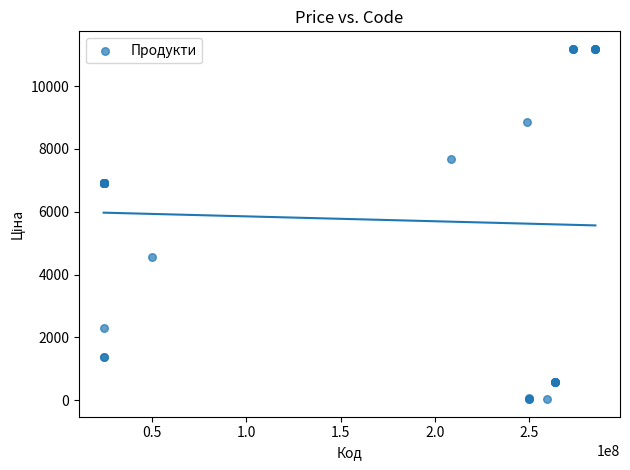

What Y value in the scatter plot is closest to 5609?

4561.9